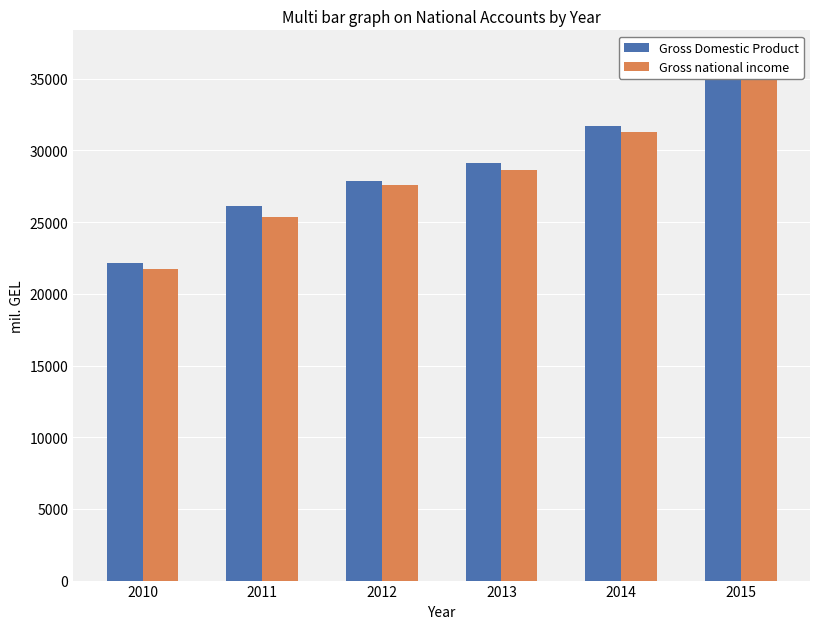

Between 2010 and 2014, which series saw the biggest shift?

Gross Domestic Product